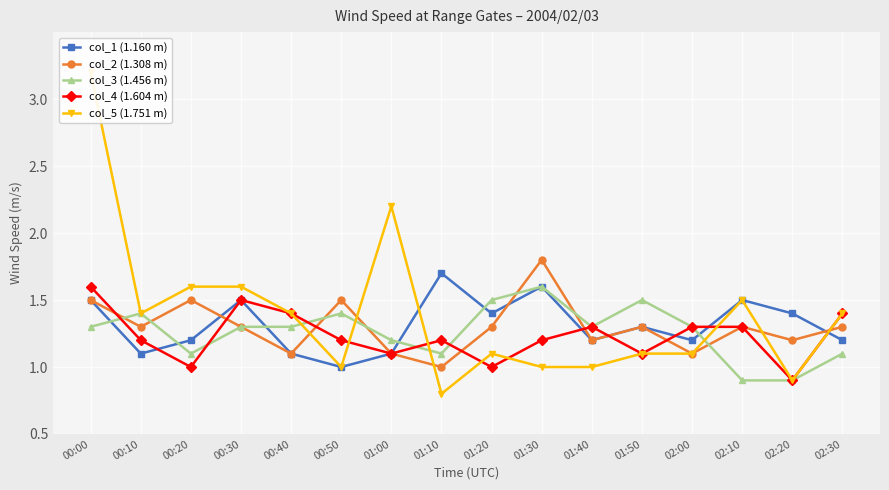

The value of col_1 (1.160 m) at 01:10 is 0.5. True or false?

False